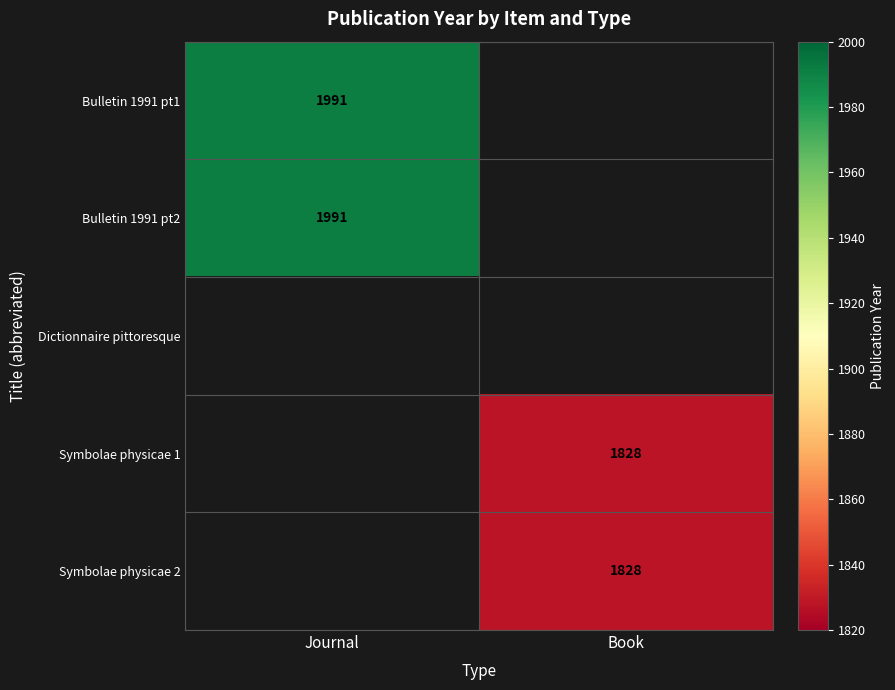

The value of Bulletin 1991 pt2 at Journal is 3356. True or false?

False